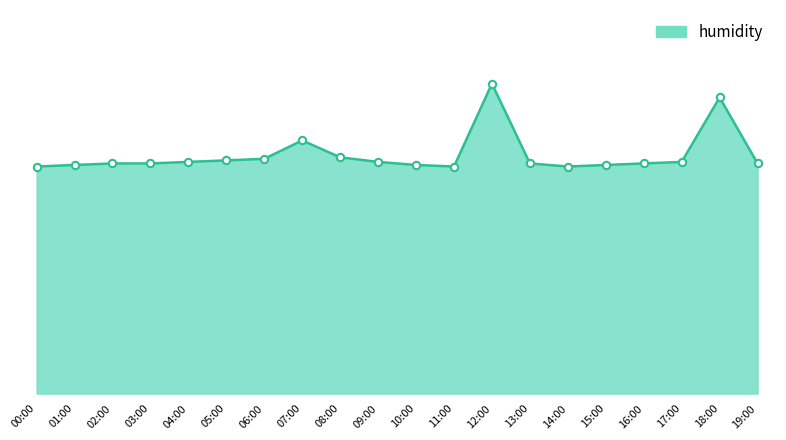

Which has a higher value, 15:00 or 09:00?

09:00